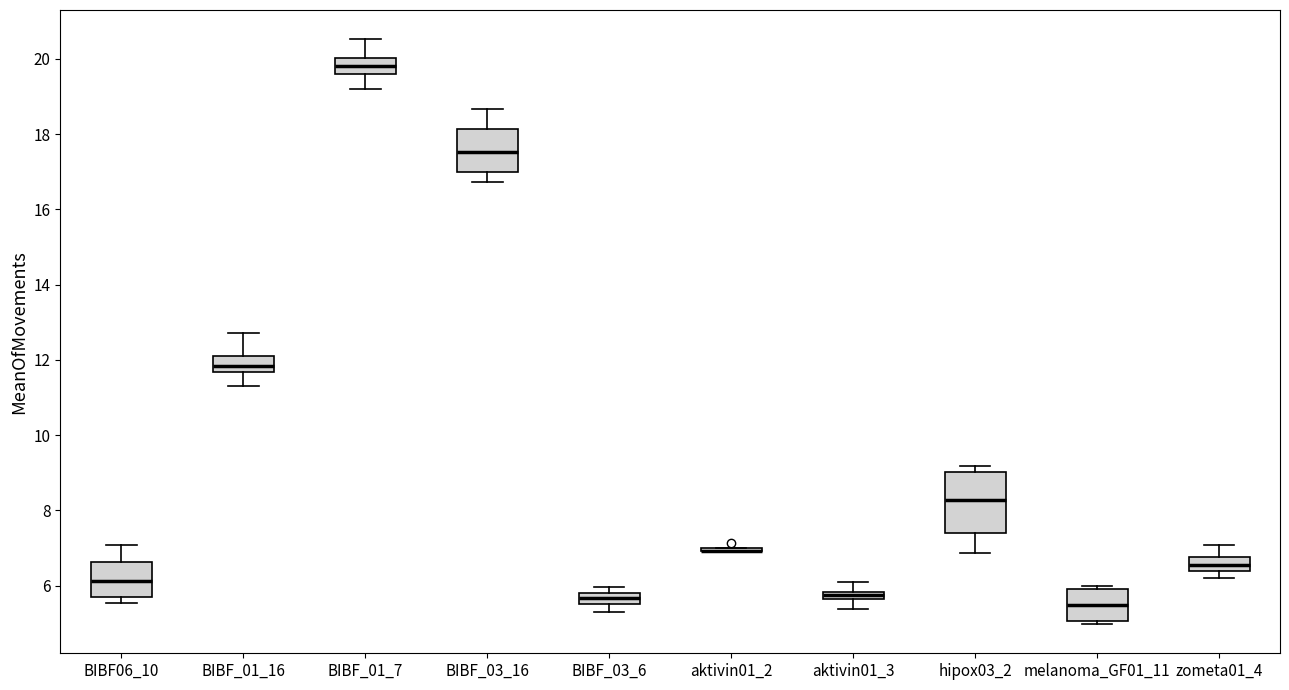

Where is the upper edge of the box for BIBF_03_16 on the y-axis? The values are not printed on the chart, so give them approximately, as read against the axis.

18.2